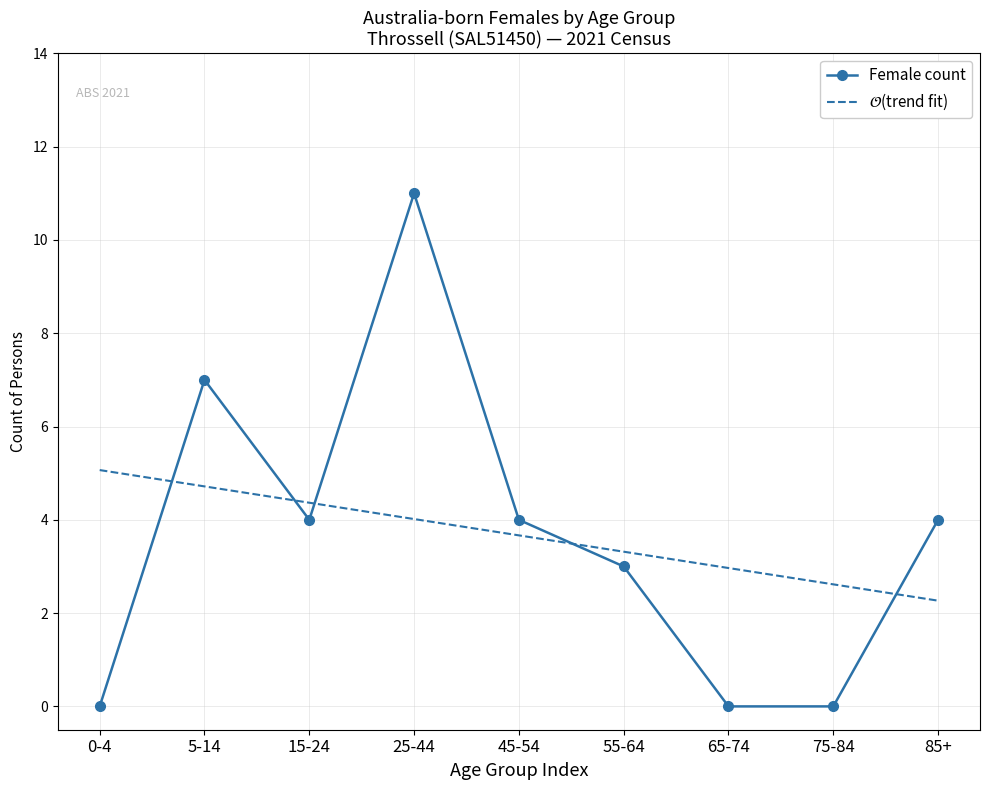

What position from the left is 85+?

9